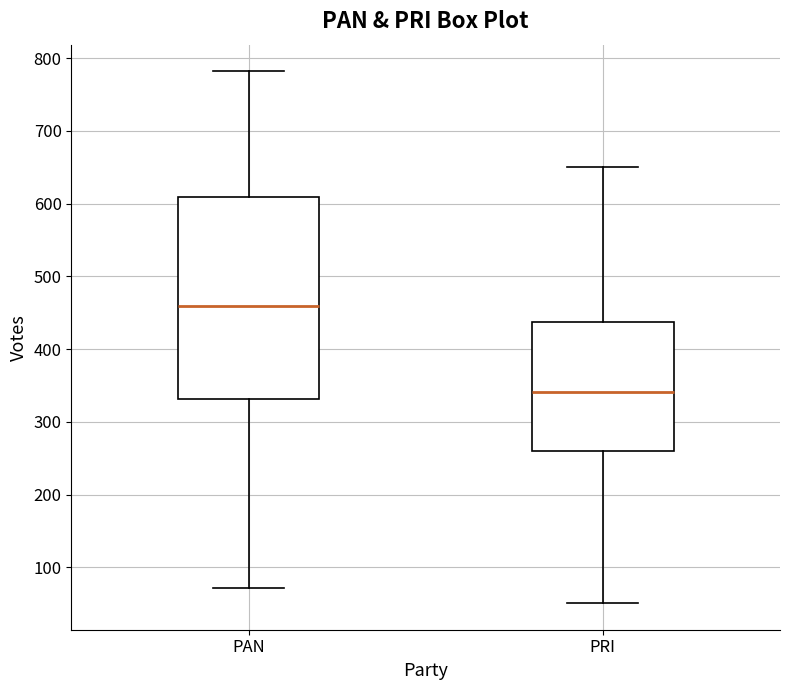

Where does the lower whisker of the box for PRI end on the y-axis? The values are not printed on the chart, so give them approximately, as read against the axis.

50